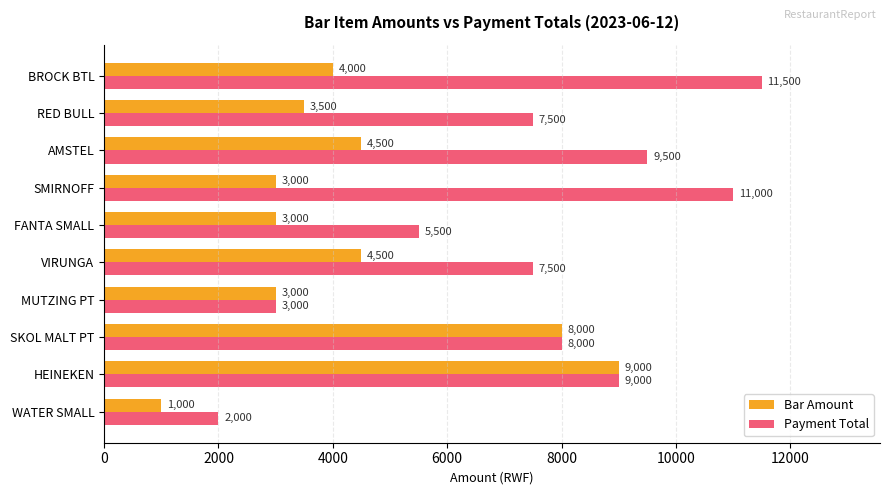

How many distinct data groups are displayed?

2